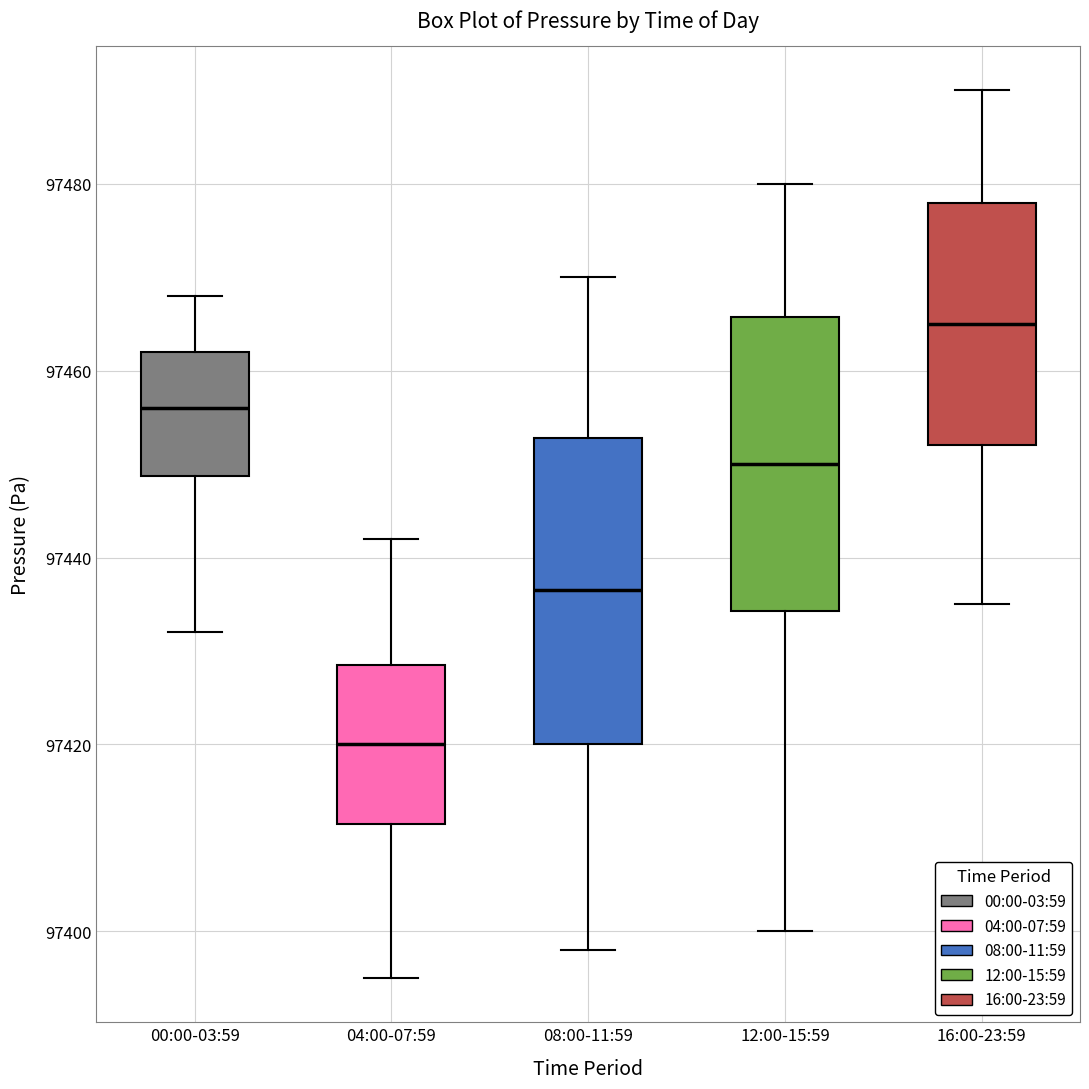

Which box's median line is the lowest?

04:00-07:59